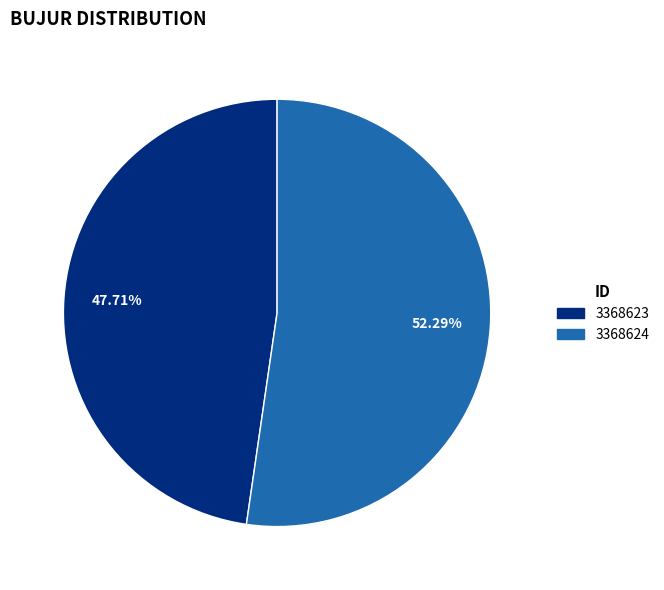

How many segments does this pie chart have?

2